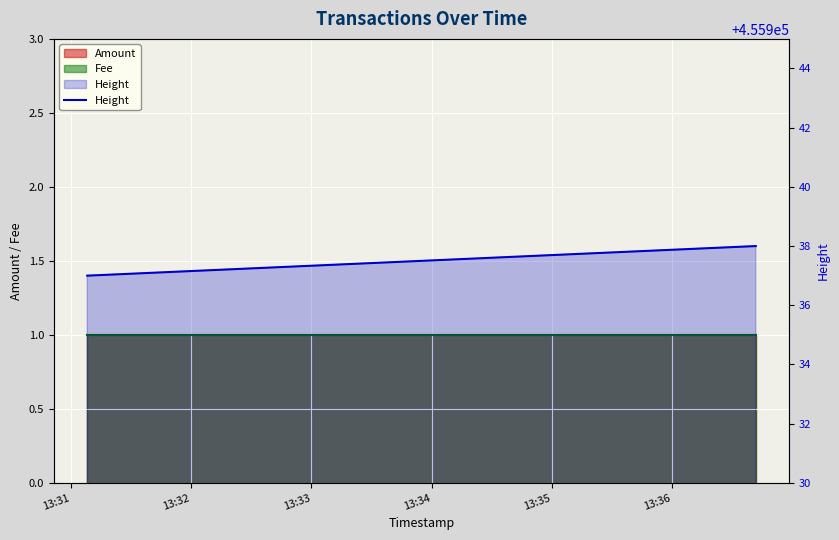

How many lines are shown in the chart?

1